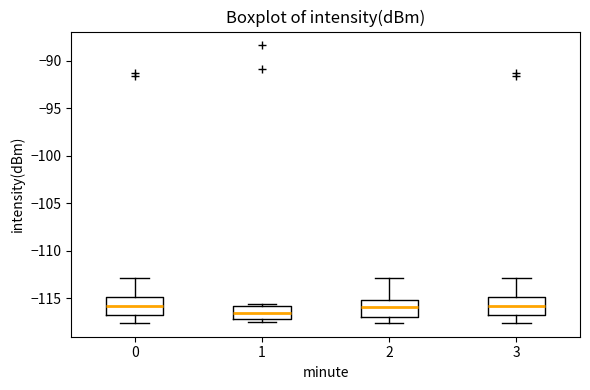

Where is the upper edge of the box at x = 0 on the y-axis? The values are not printed on the chart, so give them approximately, as read against the axis.

-115.0